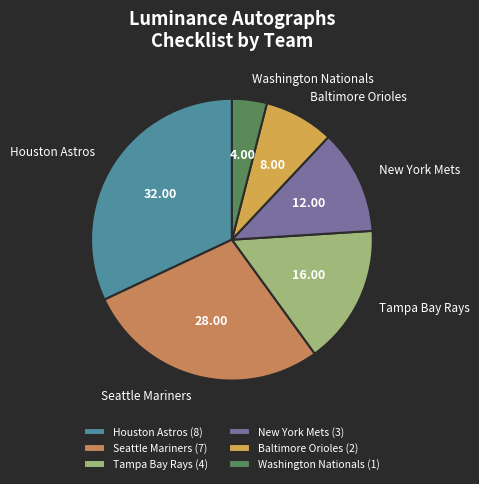

Rank the categories by value from highest to lowest.

Houston Astros, Seattle Mariners, Tampa Bay Rays, New York Mets, Baltimore Orioles, Washington Nationals